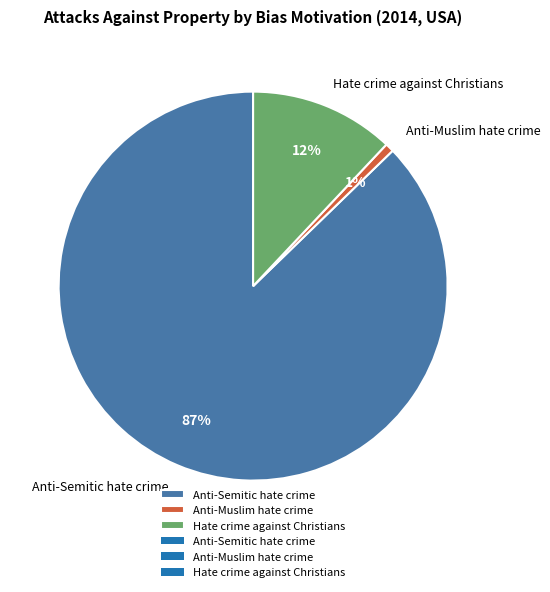

Which category has the smallest portion of the pie?

Anti-Muslim hate crime